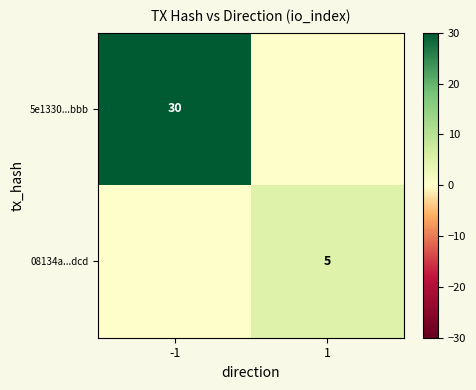

True or false: 08134a...dcd has a value of 3 at 1.

False